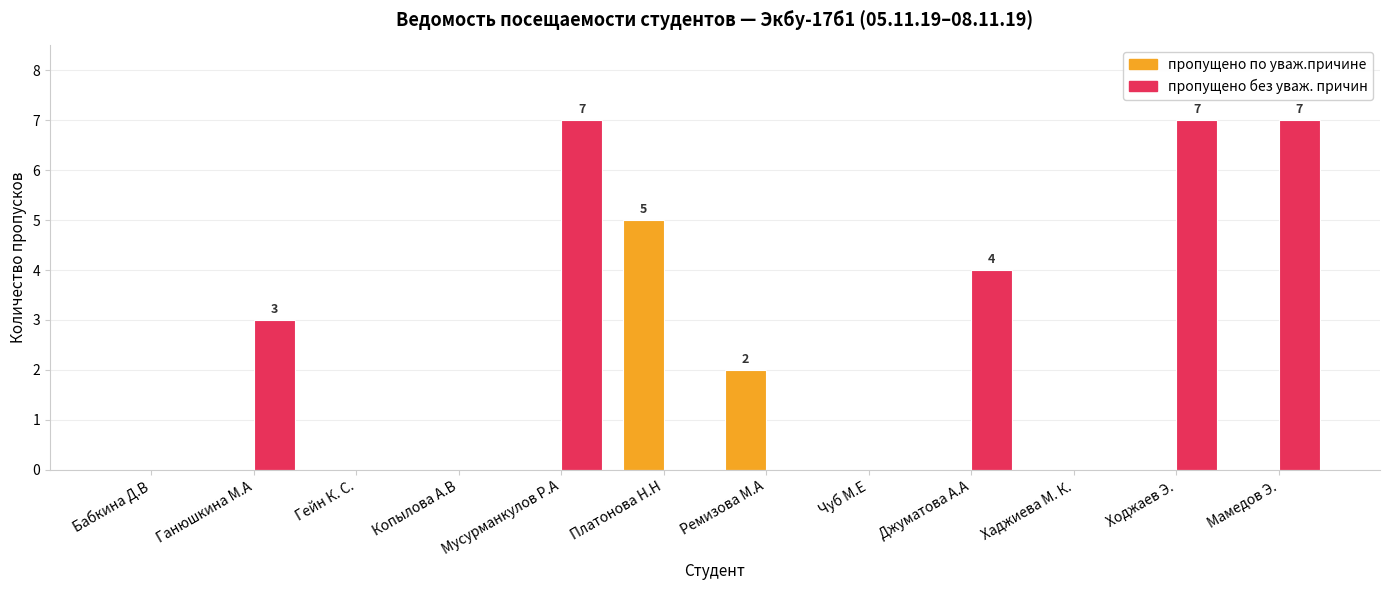

Reading left to right, what are all the values shown in this chart?

пропущено по уваж.причине: Бабкина Д.В=0	Ганюшкина М.А=0	Гейн К. С.=0	Копылова А.В=0	Мусурманкулов Р.А=0	Платонова Н.Н=5	Ремизова М.А=2	Чуб М.Е=0	Джуматова А.А=0	Хаджиева М. К.=0	Ходжаев Э.=0	Мамедов Э.=0
пропущено без уваж. причин: Бабкина Д.В=0	Ганюшкина М.А=3	Гейн К. С.=0	Копылова А.В=0	Мусурманкулов Р.А=7	Платонова Н.Н=0	Ремизова М.А=0	Чуб М.Е=0	Джуматова А.А=4	Хаджиева М. К.=0	Ходжаев Э.=7	Мамедов Э.=7